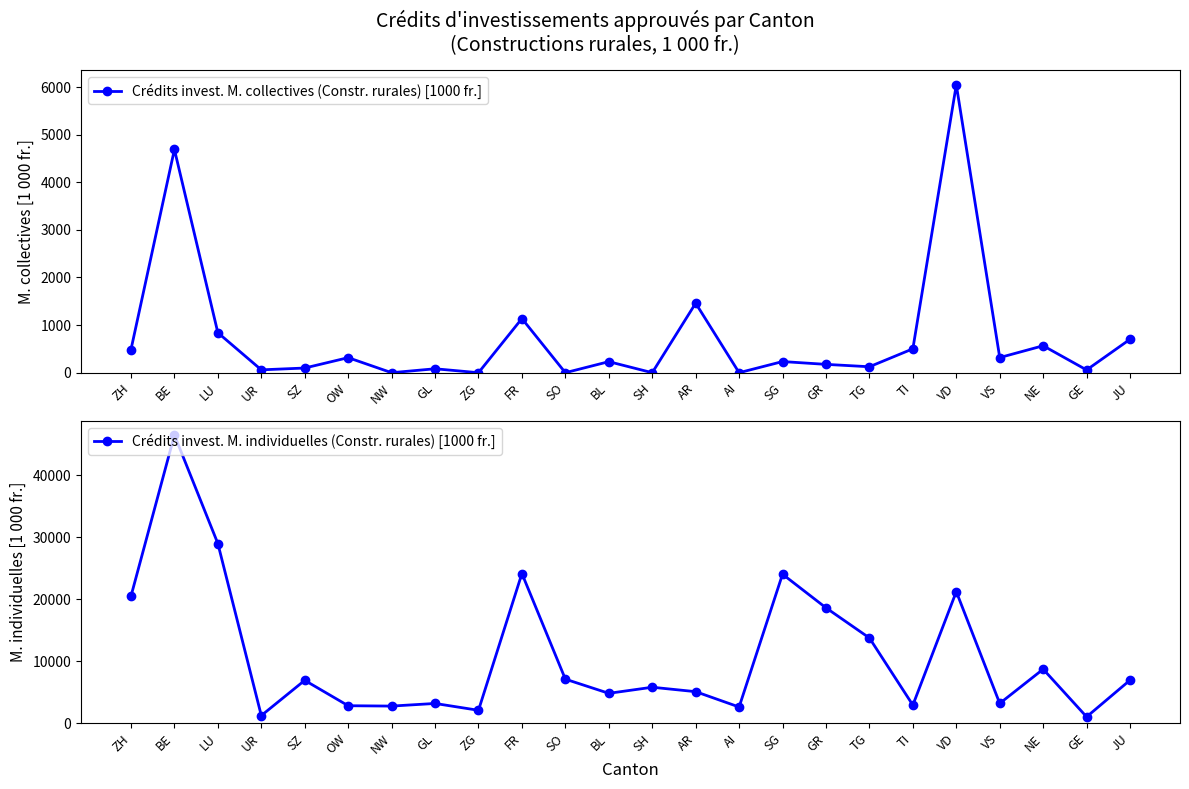

True or false: Crédits invest. M. individuelles (Constr. rurales) [1000 fr.] and Crédits invest. M. collectives (Constr. rurales) [1000 fr.] intersect in this chart.

False